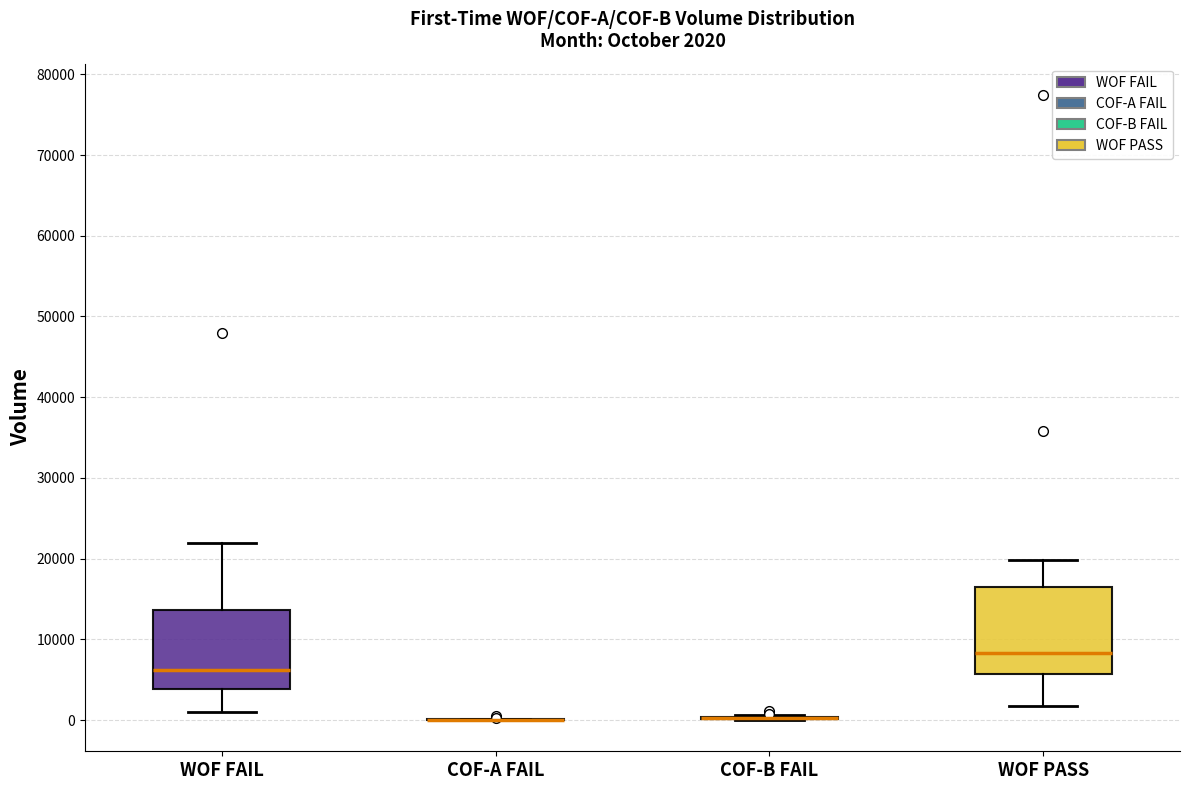

Which box is the tallest, from its lower edge to its upper edge?

WOF PASS